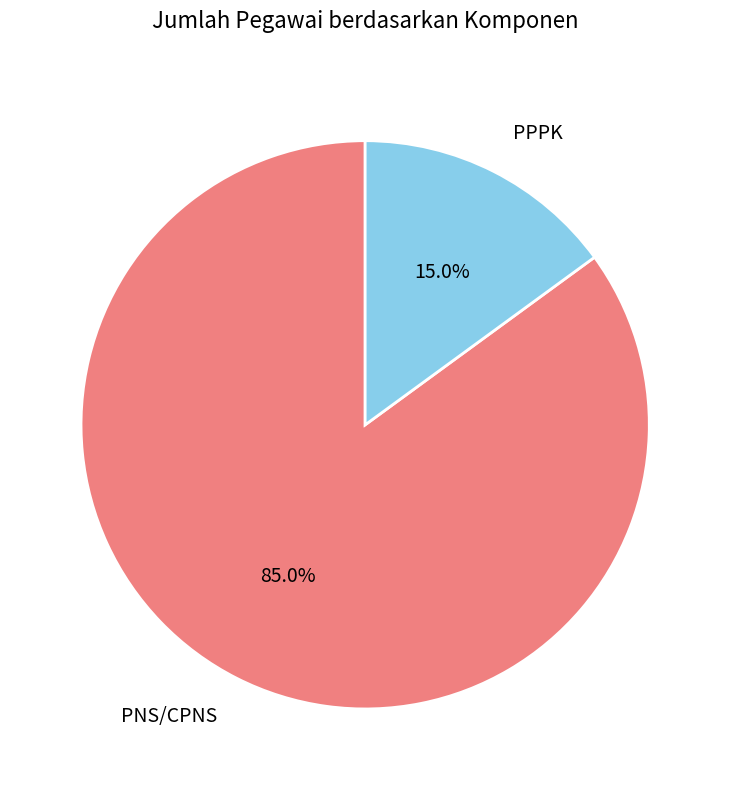

Do PPPK and PNS/CPNS together represent more than half of the pie?

Yes